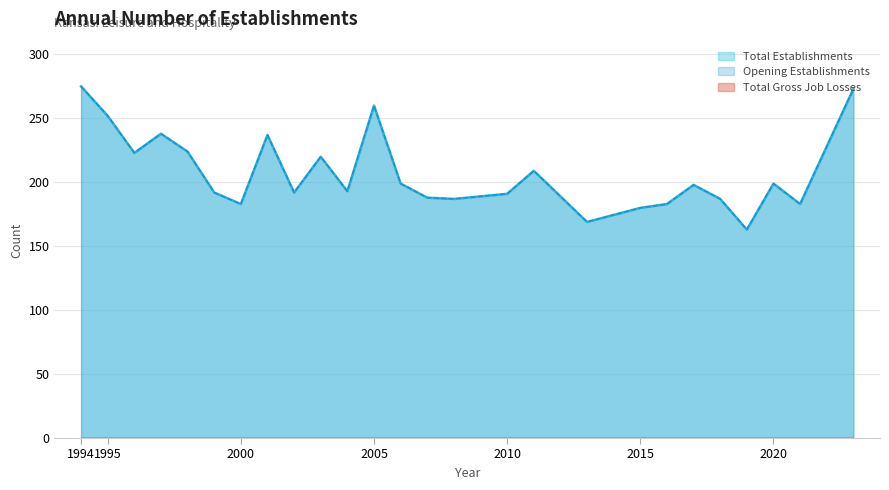

At which label does Total Gross Job Gains reach its minimum?

2019